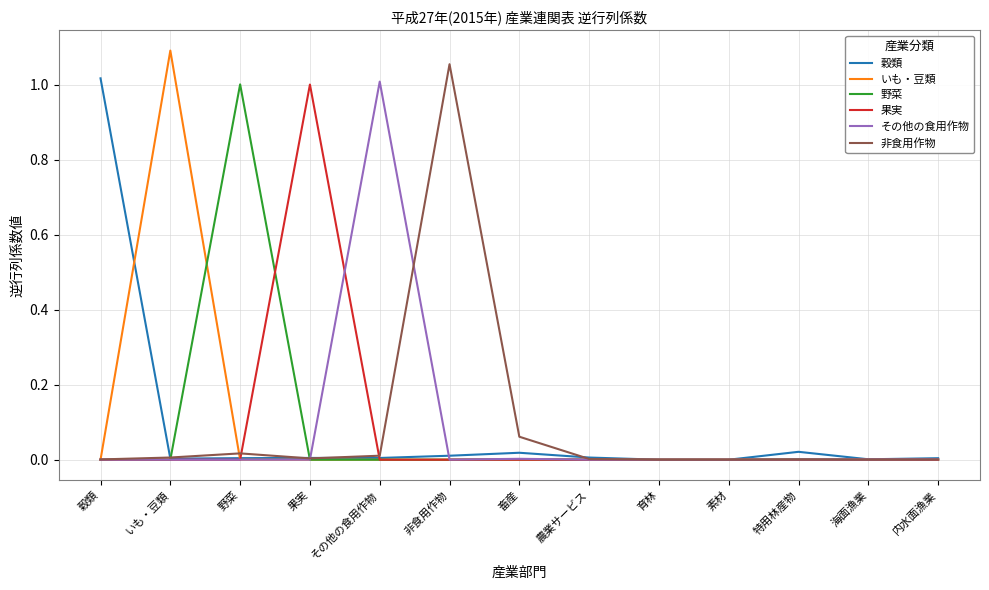

The その他の食用作物 series shows 0.0 at 特用林産物. True or false?

True